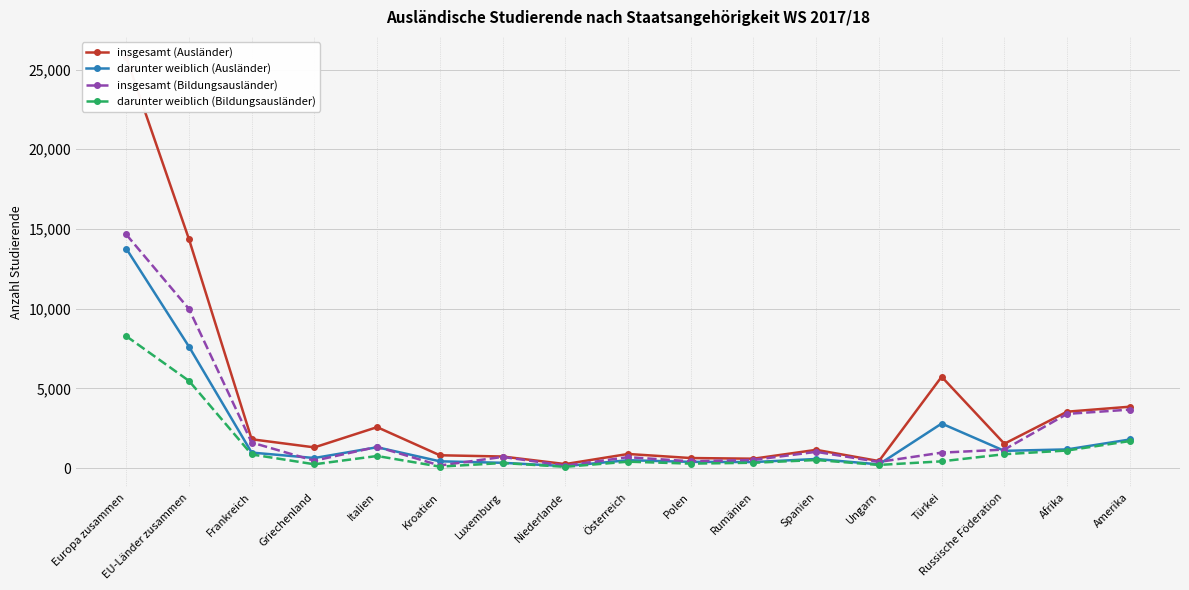

The value of darunter weiblich (Bildungsausländer) at Europa zusammen is 11352. True or false?

False